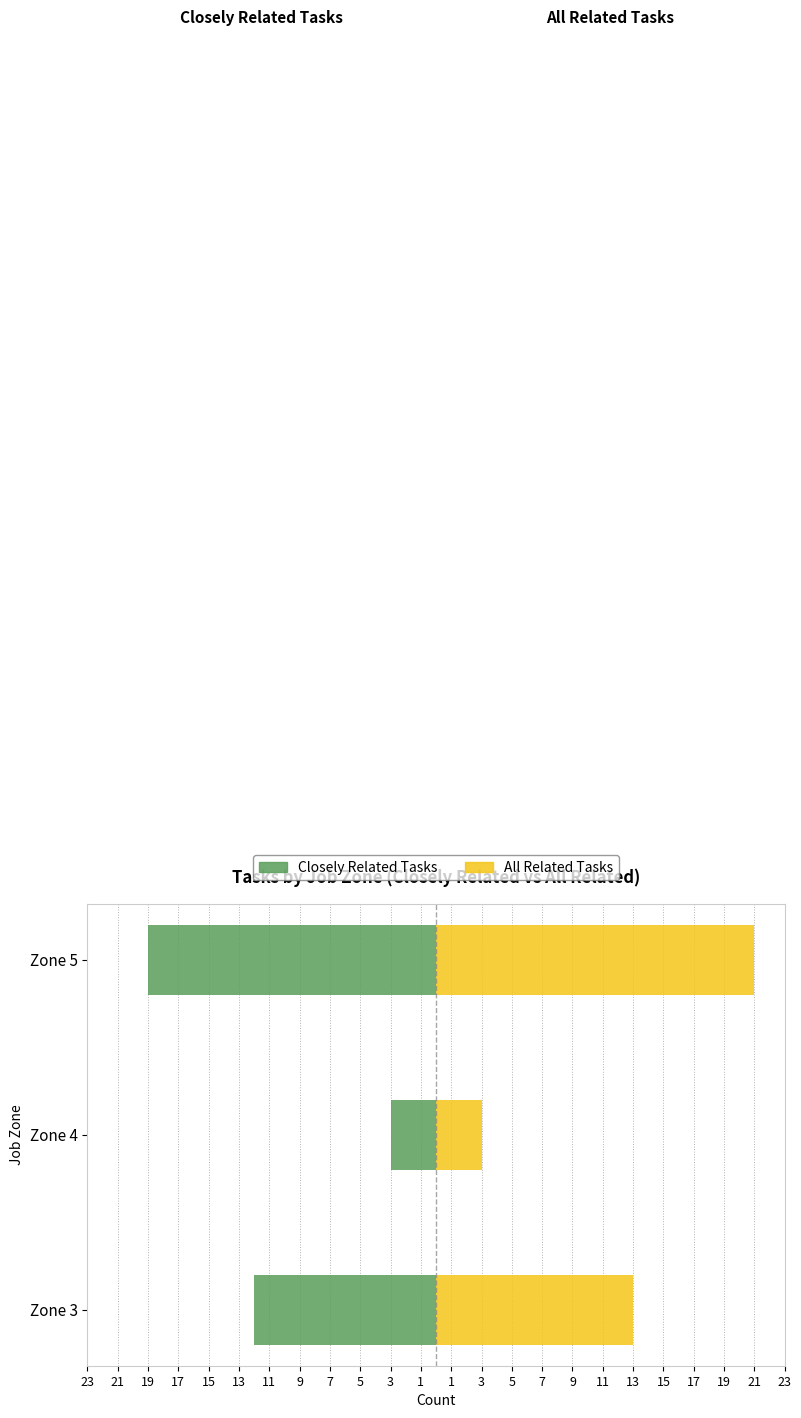

Count the number of categories in the chart.

3